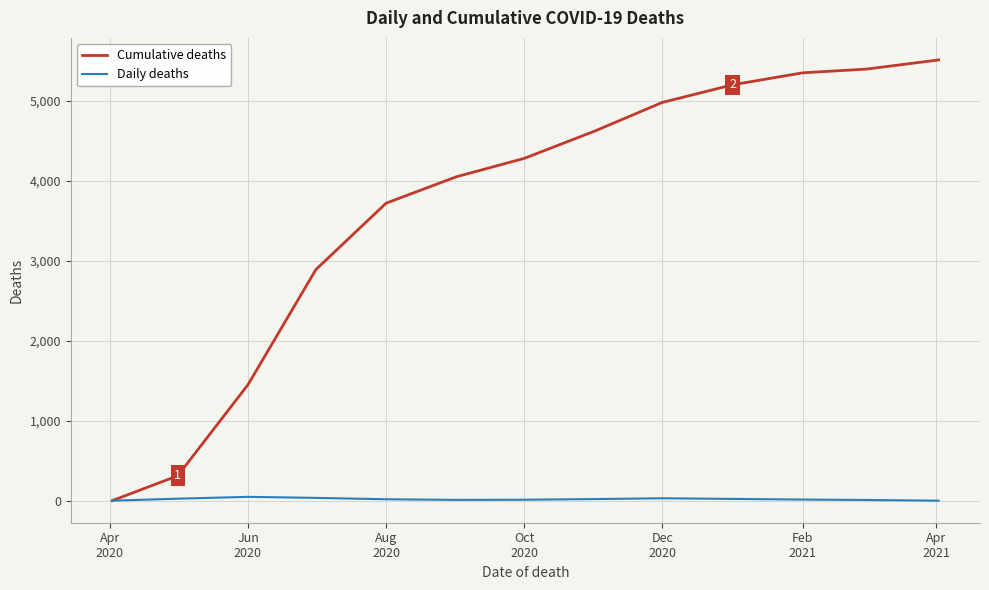

How many series are shown in this chart?

2